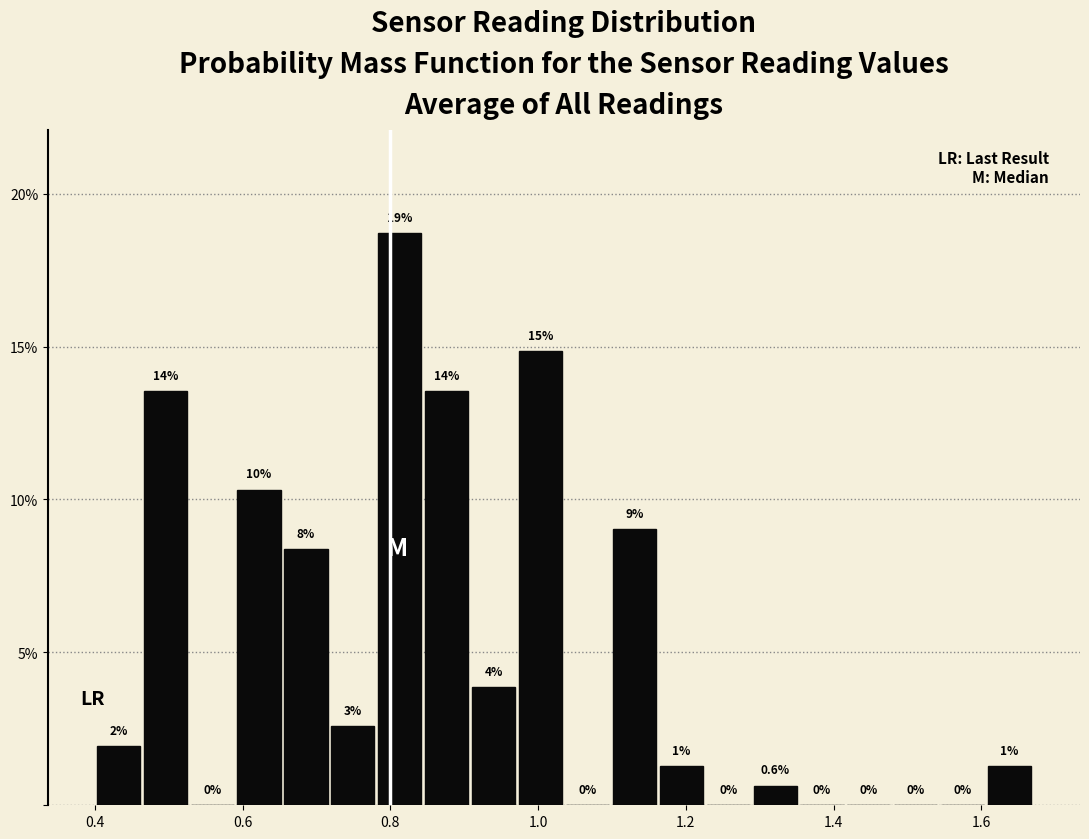

Around what value on the x-axis is the tallest bar? Give the approximate position of its centre, as read against the axis.

0.82